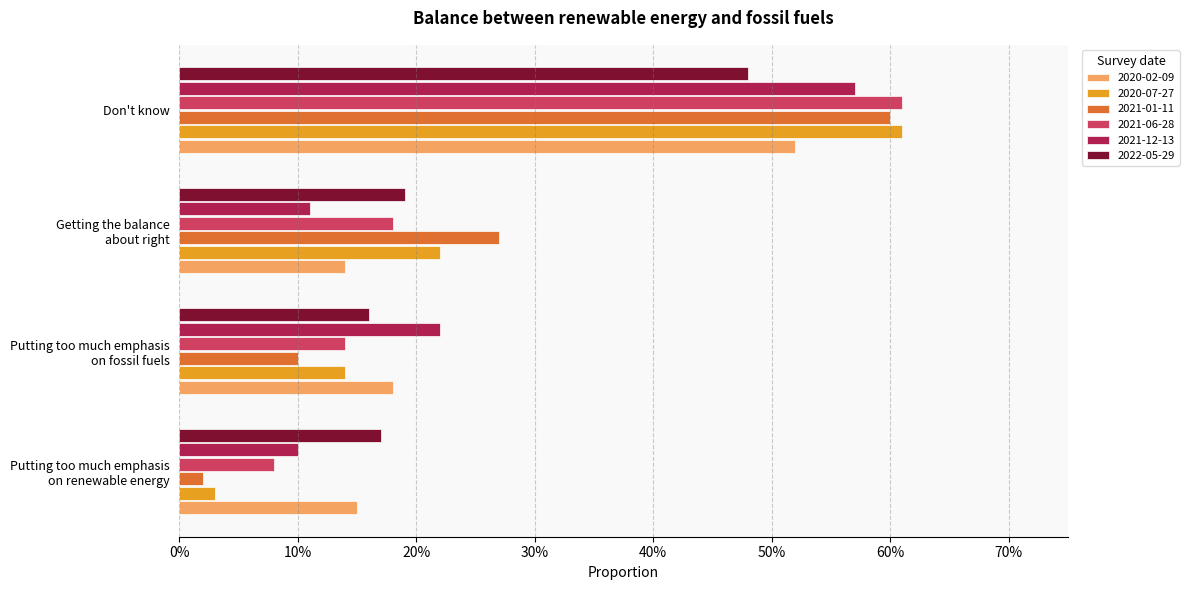

What are all the series names shown in the legend?

2020-02-09, 2020-07-27, 2021-01-11, 2021-06-28, 2021-12-13, 2022-05-29